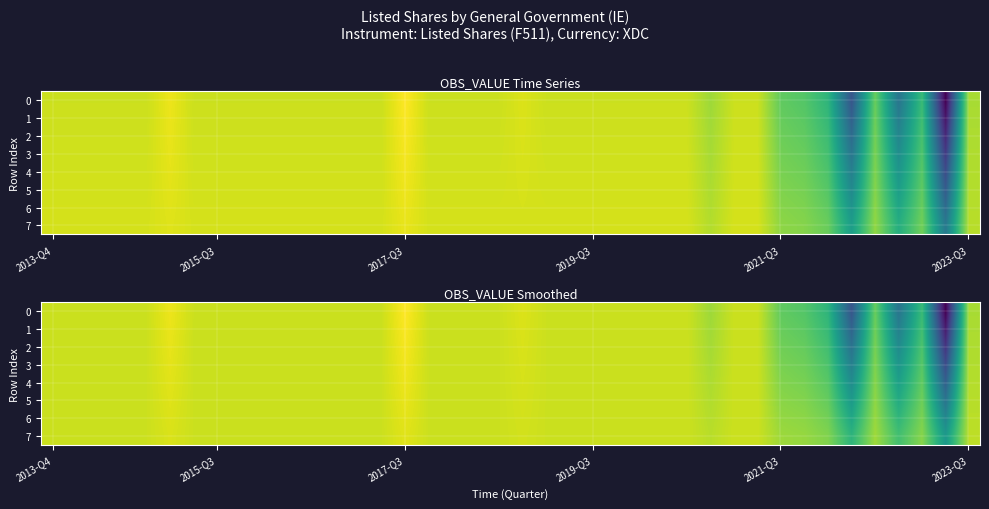

How many negative values does the 7 series have?

10